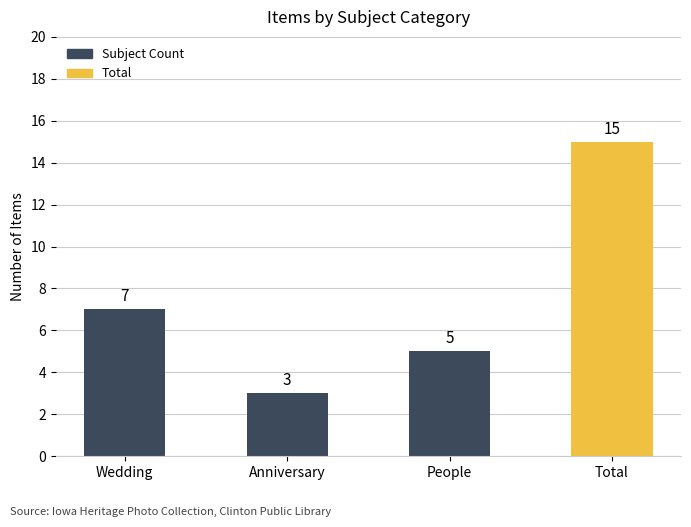

What is the sum of all values?

30